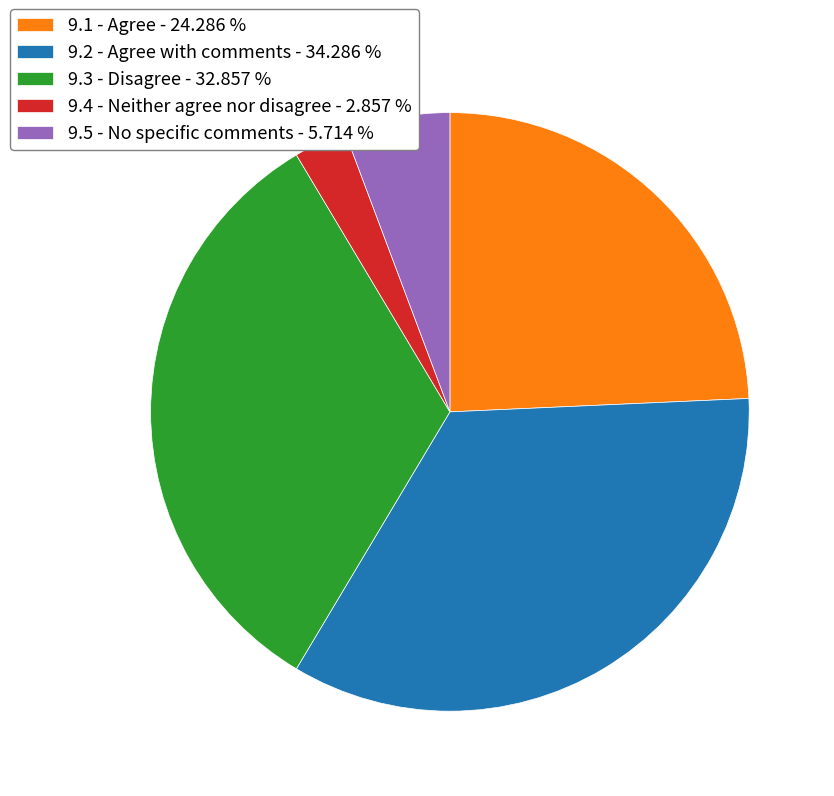

Rank the categories by value from highest to lowest.

9.2 - Agree with comments, 9.3 - Disagree, 9.1 - Agree, 9.5 - No specific comments, 9.4 - Neither agree nor disagree